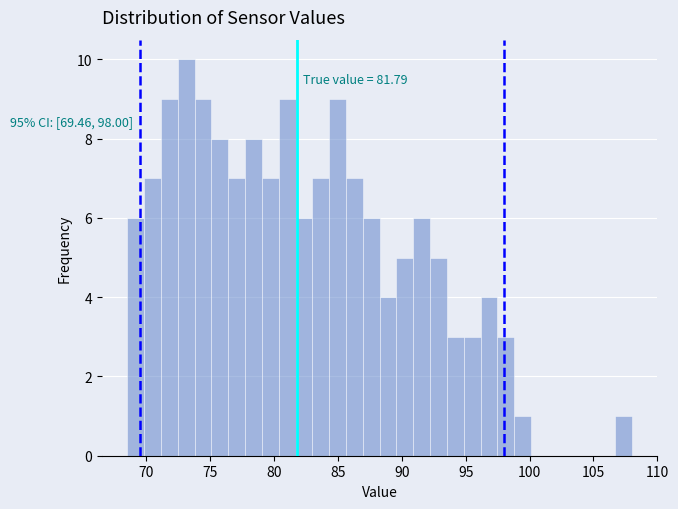

Read against the x-axis, roughly where is the centre of the tallest bar?

73.0